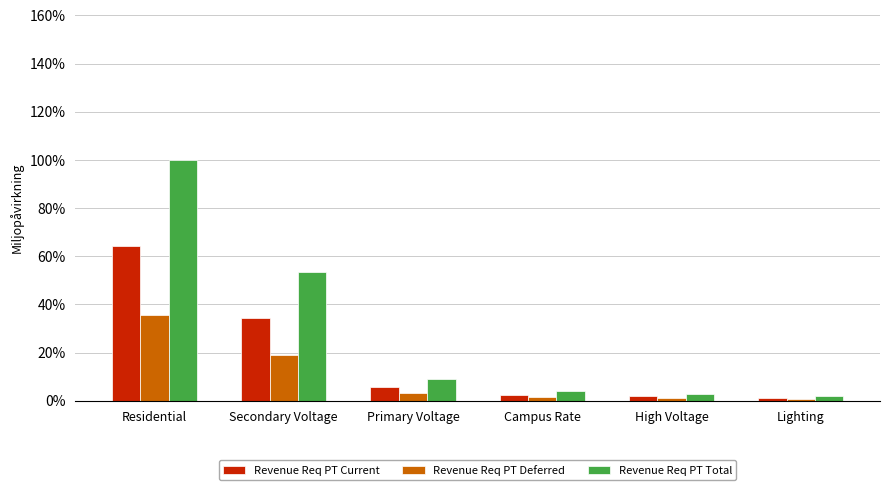

How many bars are there in each group?

3